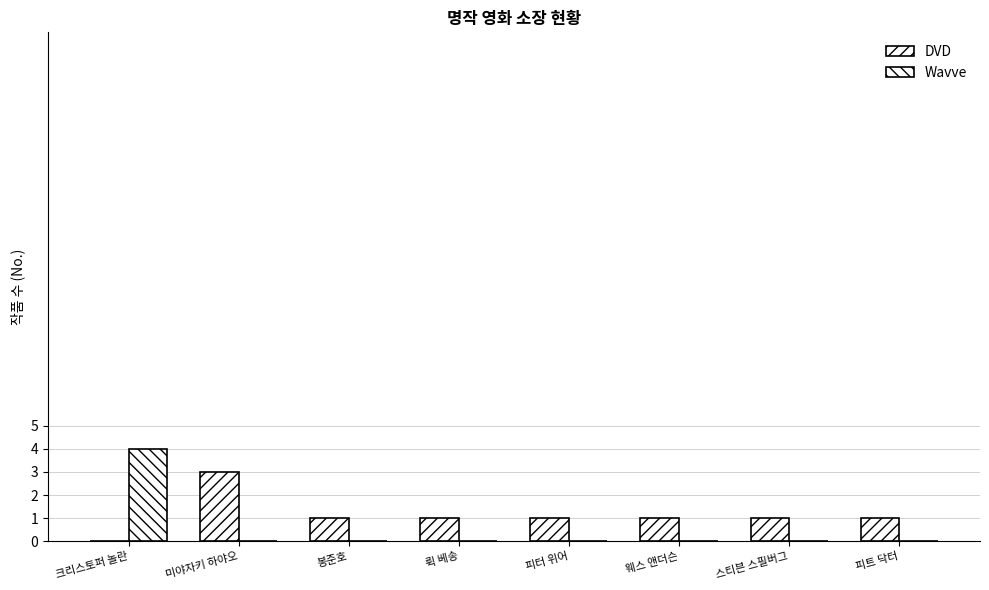

List the labels in order of DVD value, smallest first.

크리스토퍼 놀란, 봉준호, 뤽 베송, 피터 위어, 웨스 앤더슨, 스티븐 스필버그, 피트 닥터, 미야자키 하야오